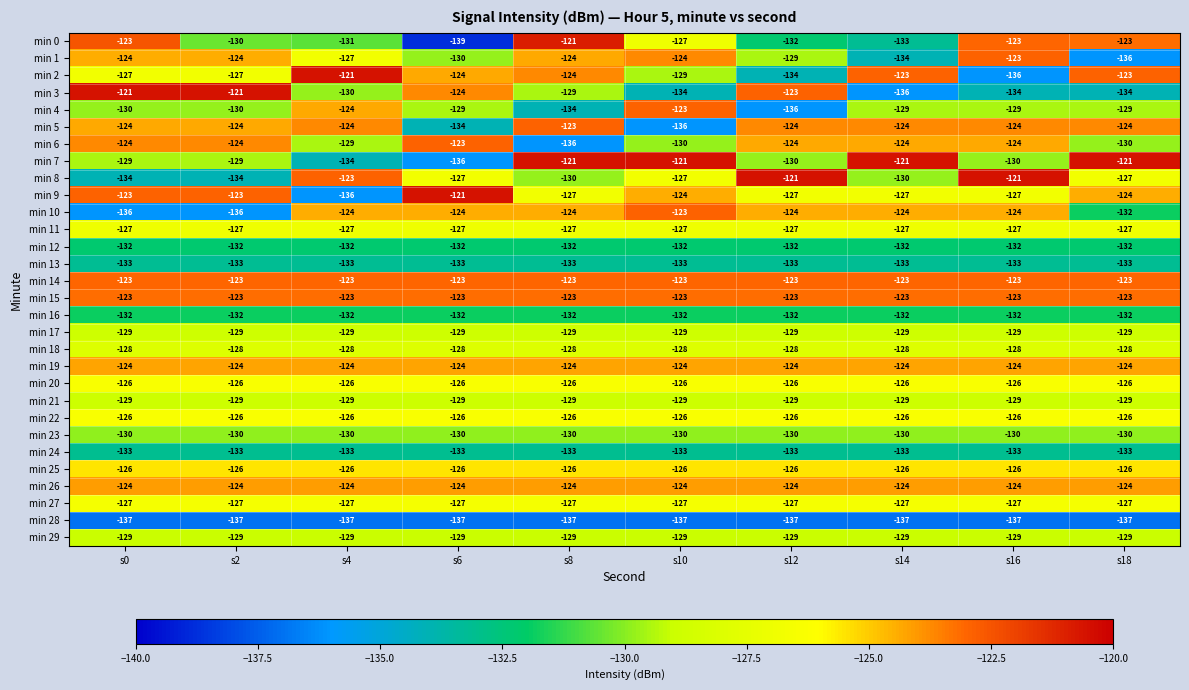

What is the approximate value of min 2 at s2, to the nearest 5?

-125